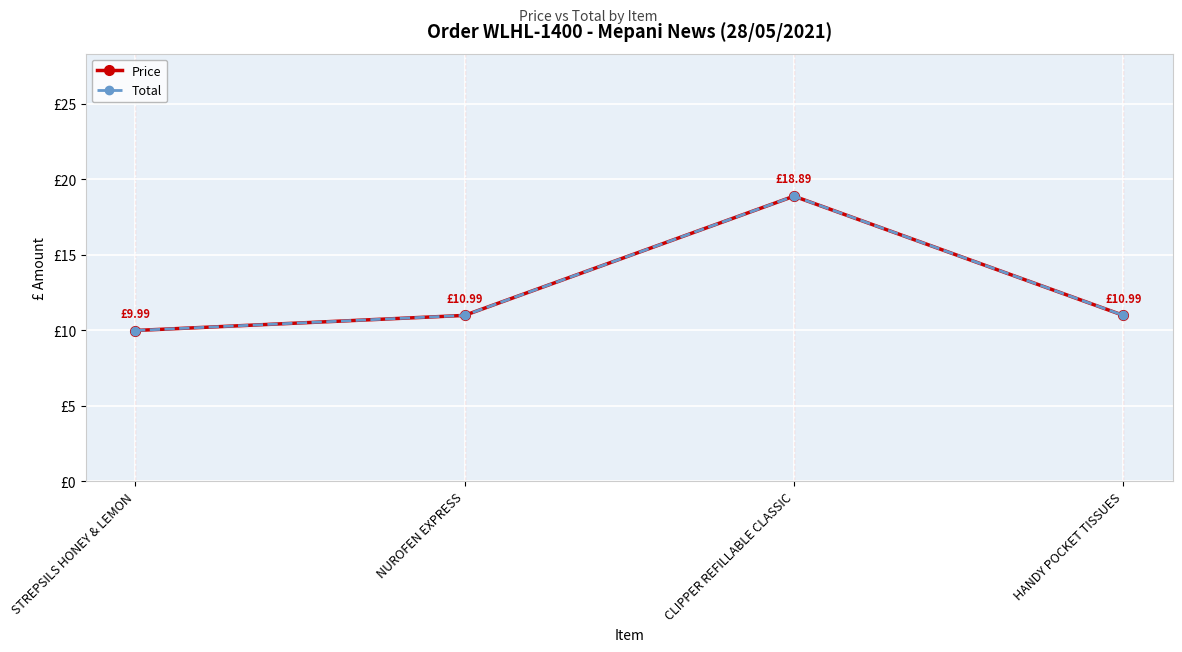

The Total series shows 3.5 at STREPSILS HONEY & LEMON. True or false?

False